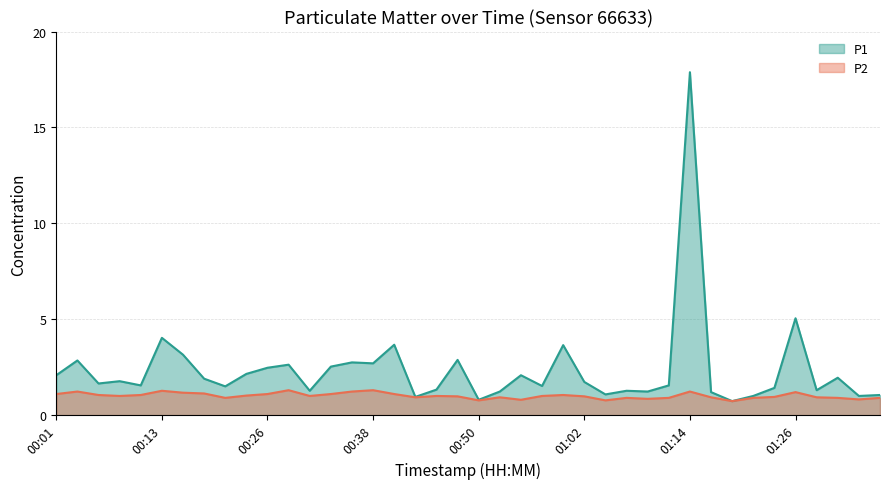

Which series changed the most between 00:23 and 00:57?

P1